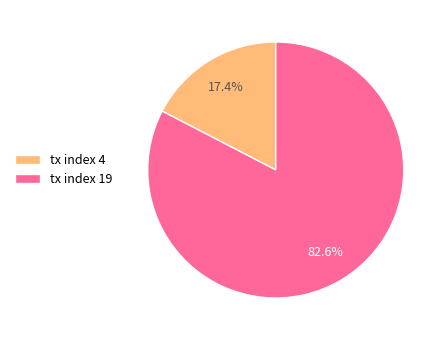

Between tx index 19 and tx index 4, which is larger?

tx index 19